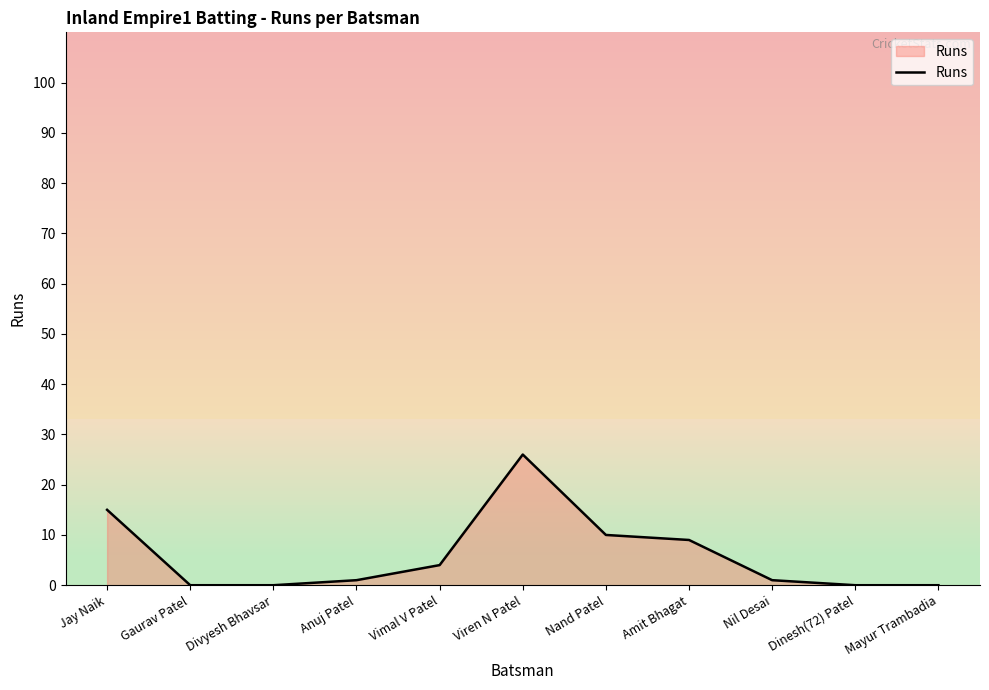

The value at Gaurav Patel is 0. True or false?

True